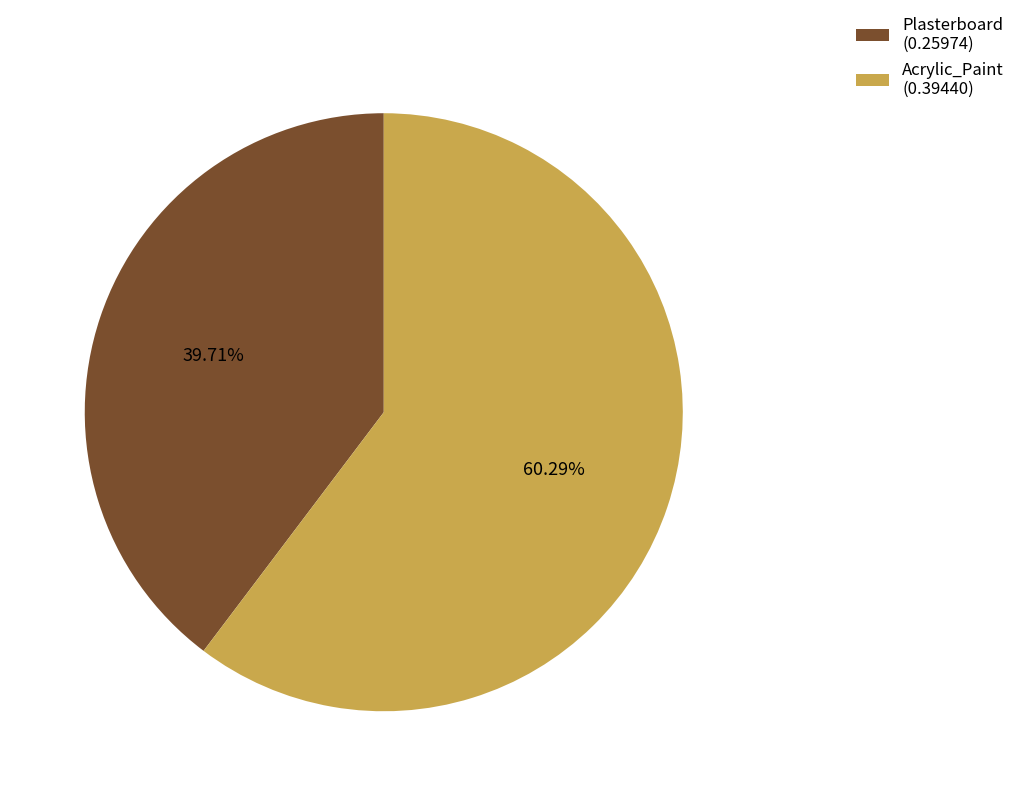

To the nearest percent, what percentage of the pie is Acrylic_Paint?

60%